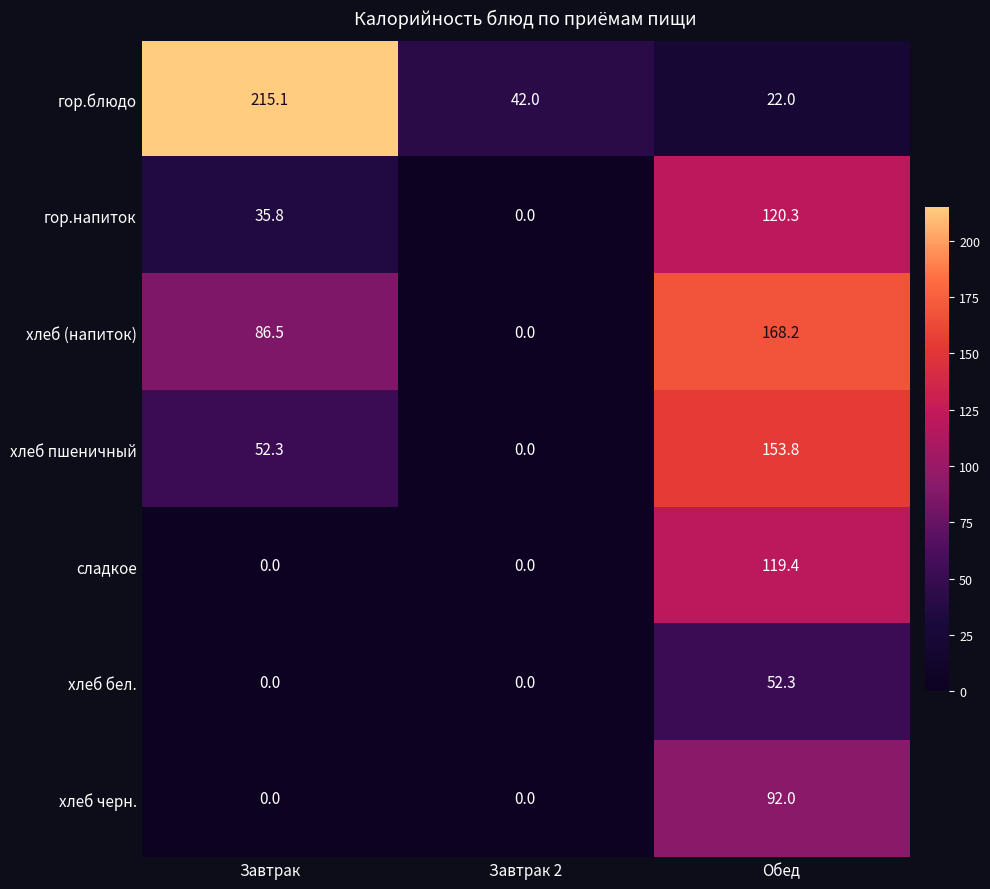

At Обед, list the series in order from smallest to largest.

гор.блюдо, хлеб бел., хлеб черн., сладкое, гор.напиток, хлеб пшеничный, хлеб (напиток)